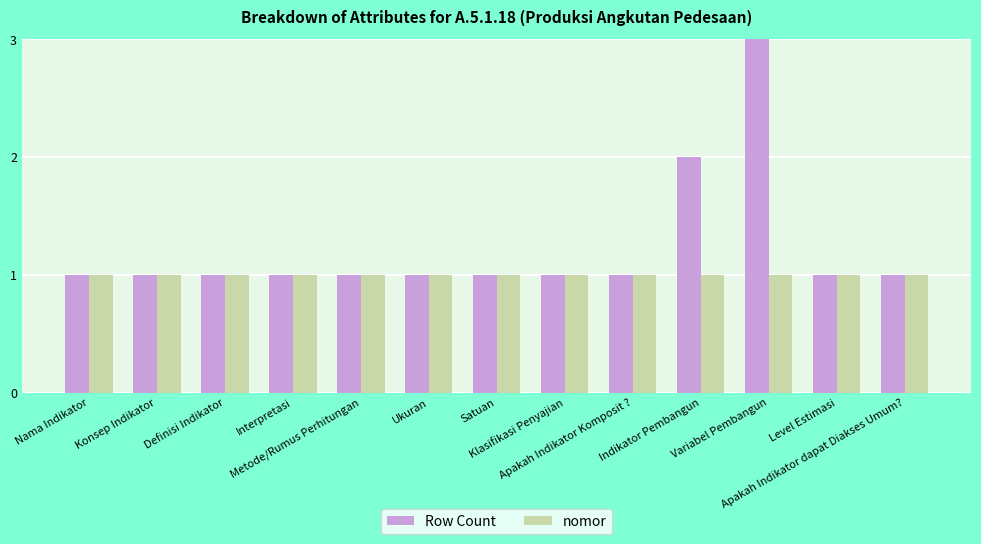

Reading left to right, list all the values displayed in this chart.

Row Count: Nama Indikator=1	Konsep Indikator=1	Definisi Indikator=1	Interpretasi=1	Metode/Rumus Perhitungan=1	Ukuran=1	Satuan=1	Klasifikasi Penyajian=1	Apakah Indikator Komposit ?=1	Indikator Pembangun=2	Variabel Pembangun=3	Level Estimasi=1	Apakah Indikator dapat Diakses Umum?=1
nomor: Nama Indikator=1	Konsep Indikator=1	Definisi Indikator=1	Interpretasi=1	Metode/Rumus Perhitungan=1	Ukuran=1	Satuan=1	Klasifikasi Penyajian=1	Apakah Indikator Komposit ?=1	Indikator Pembangun=1	Variabel Pembangun=1	Level Estimasi=1	Apakah Indikator dapat Diakses Umum?=1